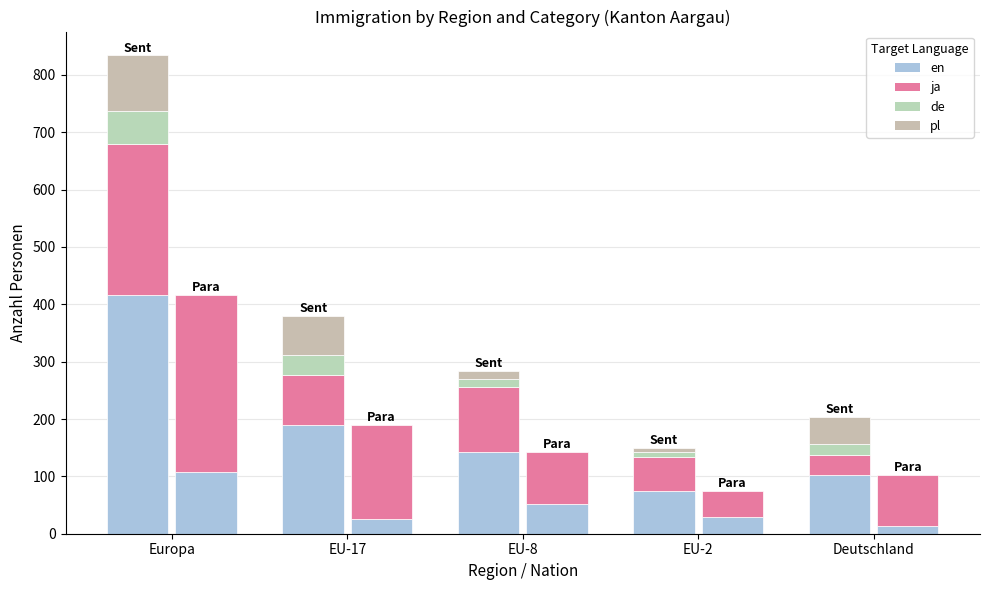

True or false: en (Frauen) has a value of 30 at EU-8.

False